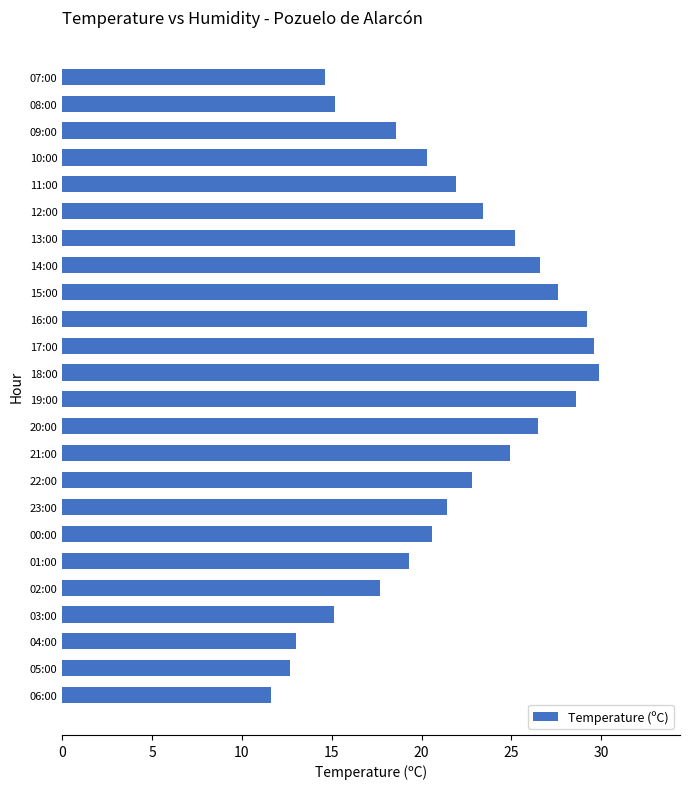

The value at 09:00 is 18.6. True or false?

True